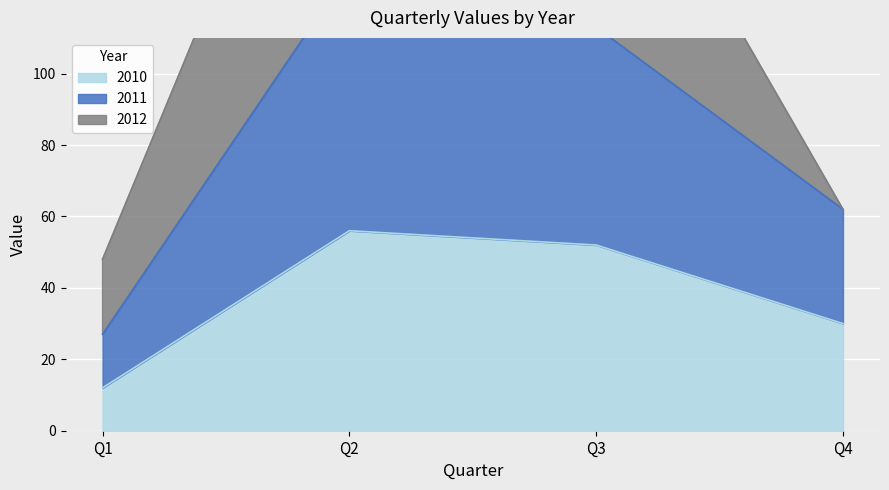

List the labels in order of 2010 value, largest first.

Q2, Q3, Q4, Q1